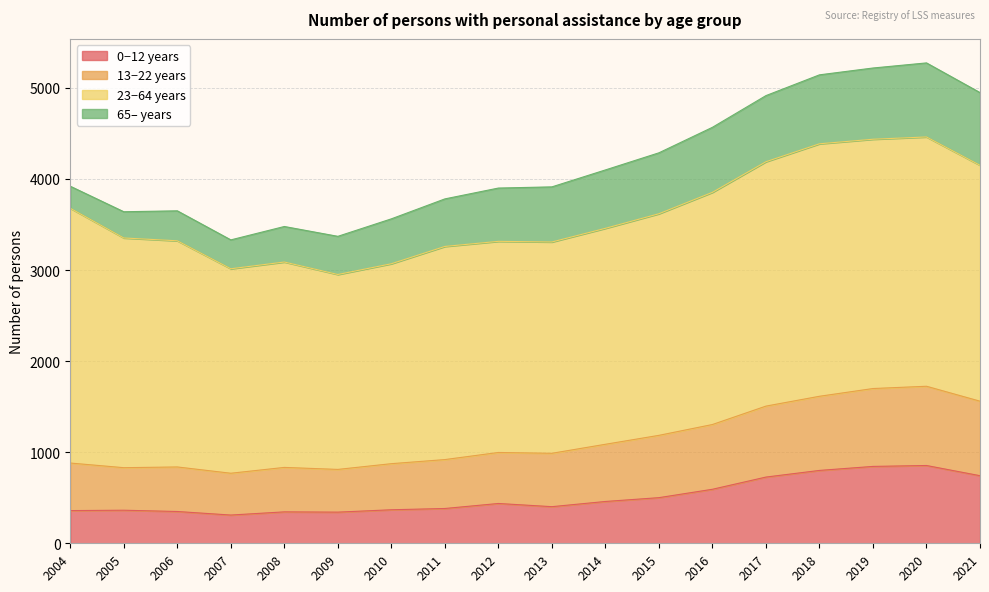

At which category is the sum across all series the highest?

2020